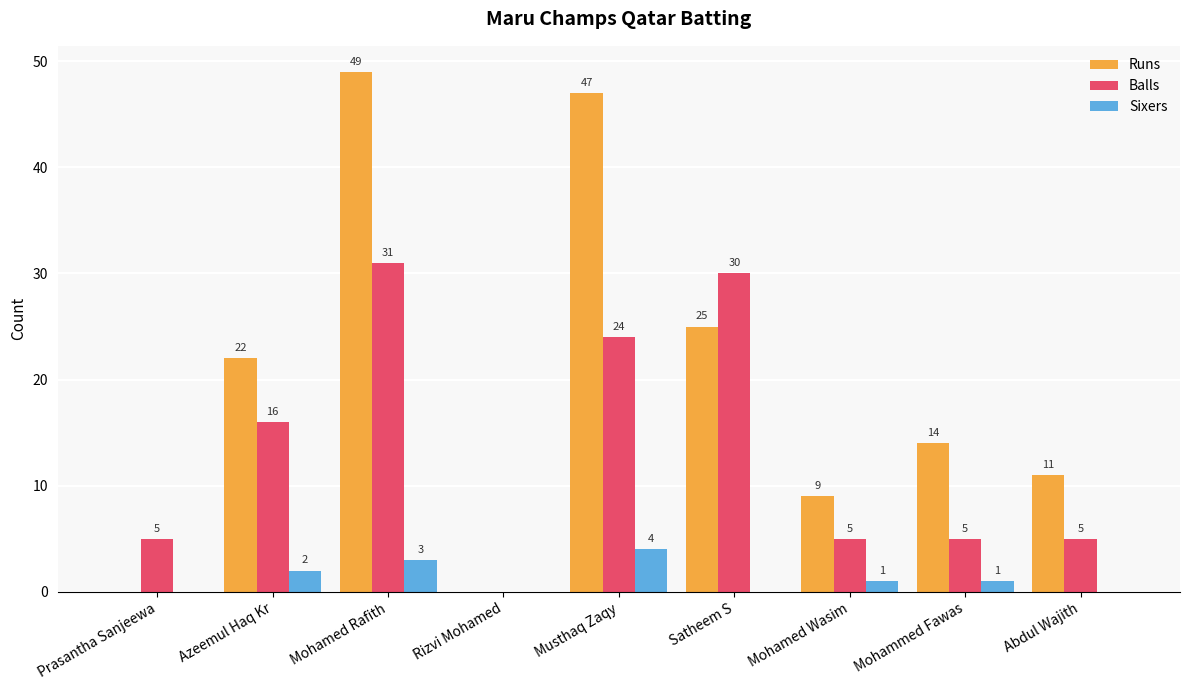

What is the sum of all Runs values?

177